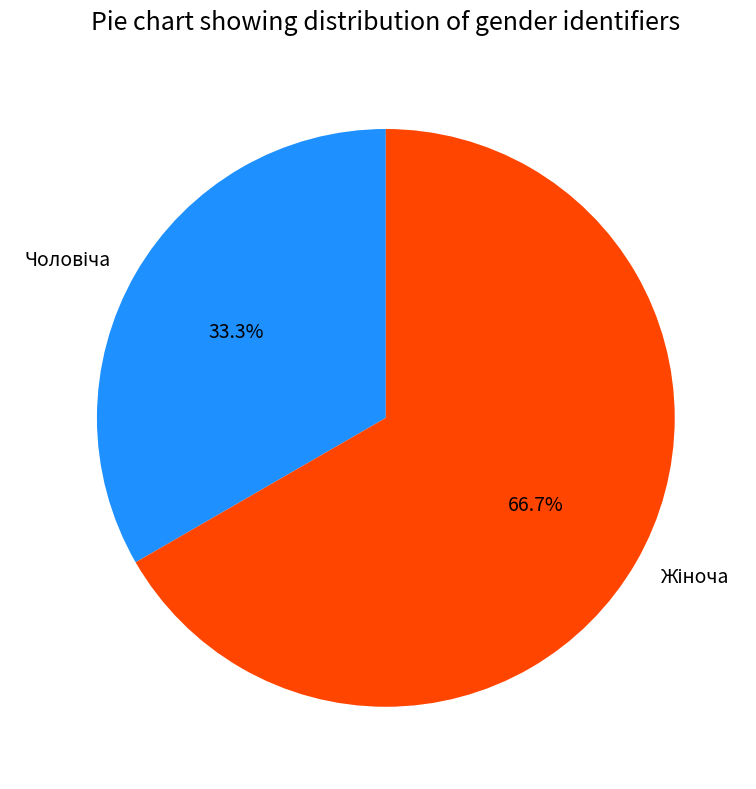

Is there any slice that represents more than half of the pie?

Yes